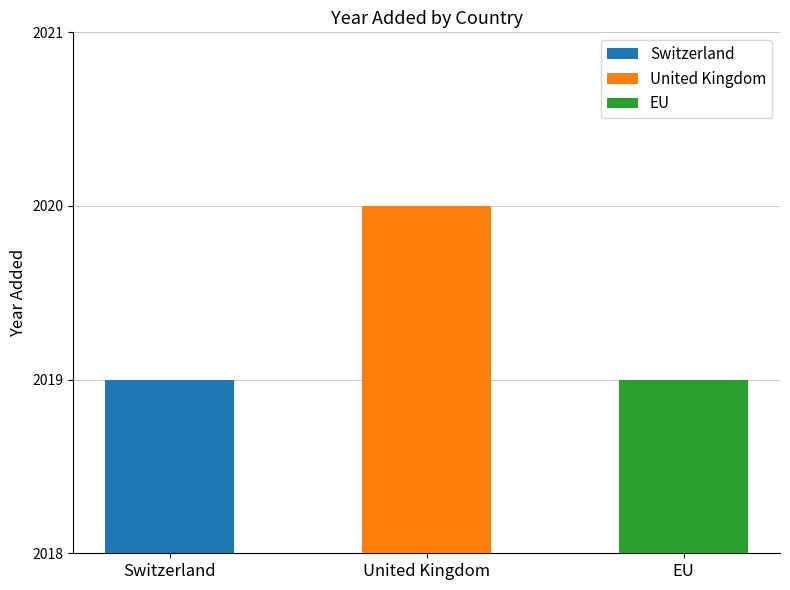

List the labels in order of value, largest first.

United Kingdom, Switzerland, EU